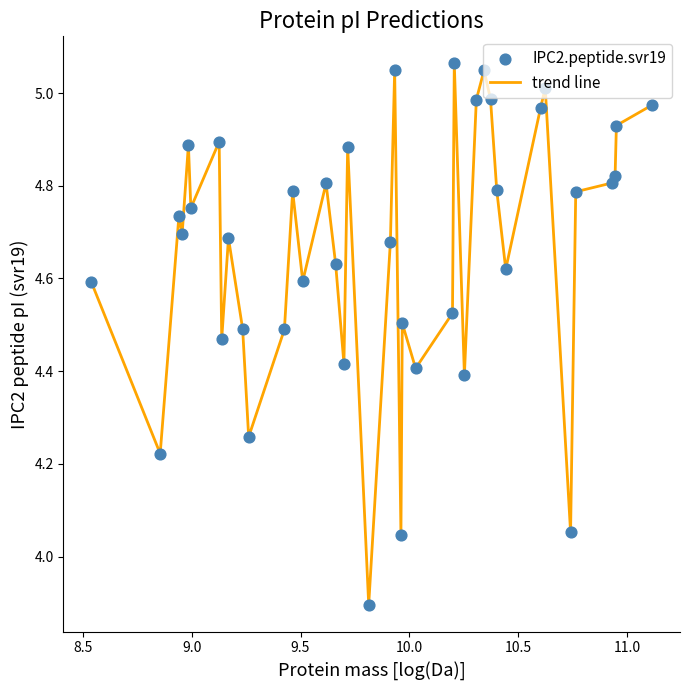

What is the difference between the maximum and minimum values?

1.2